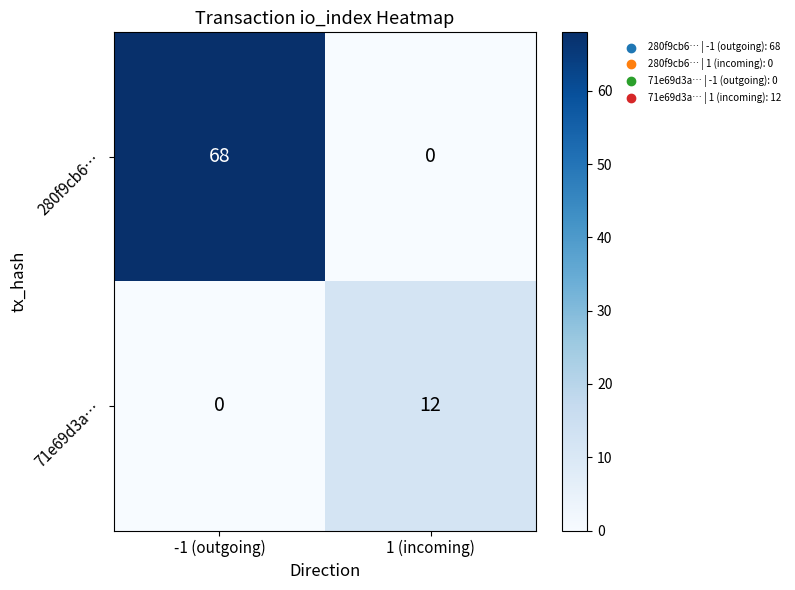

What is the average value of the 280f9cb6… series?

34